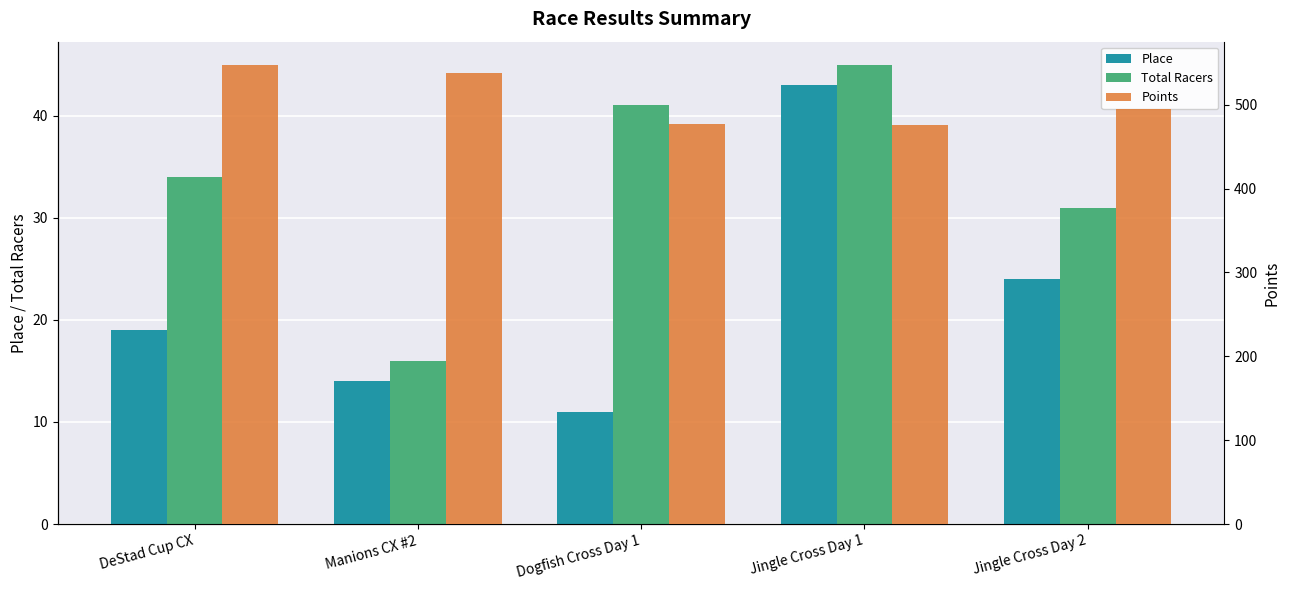

How many data points in Place are above 19?

2